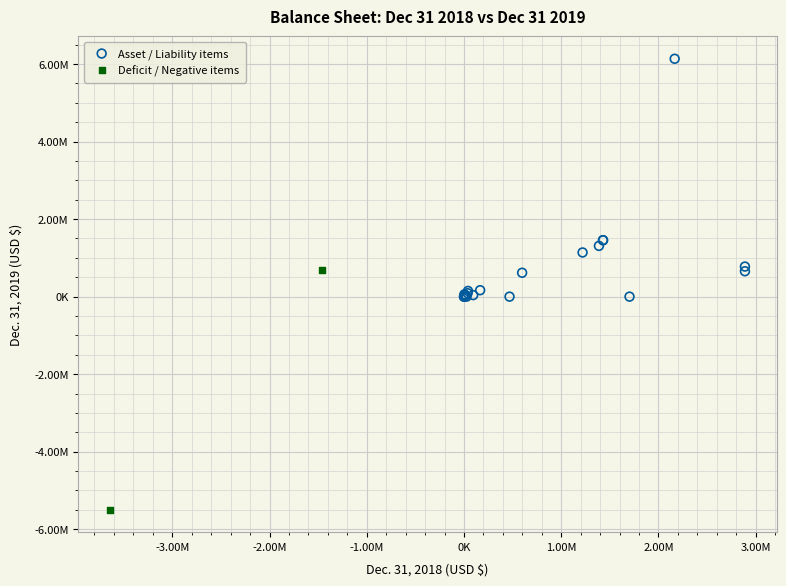

Which series contains the highest Y value?

Asset / Liability items